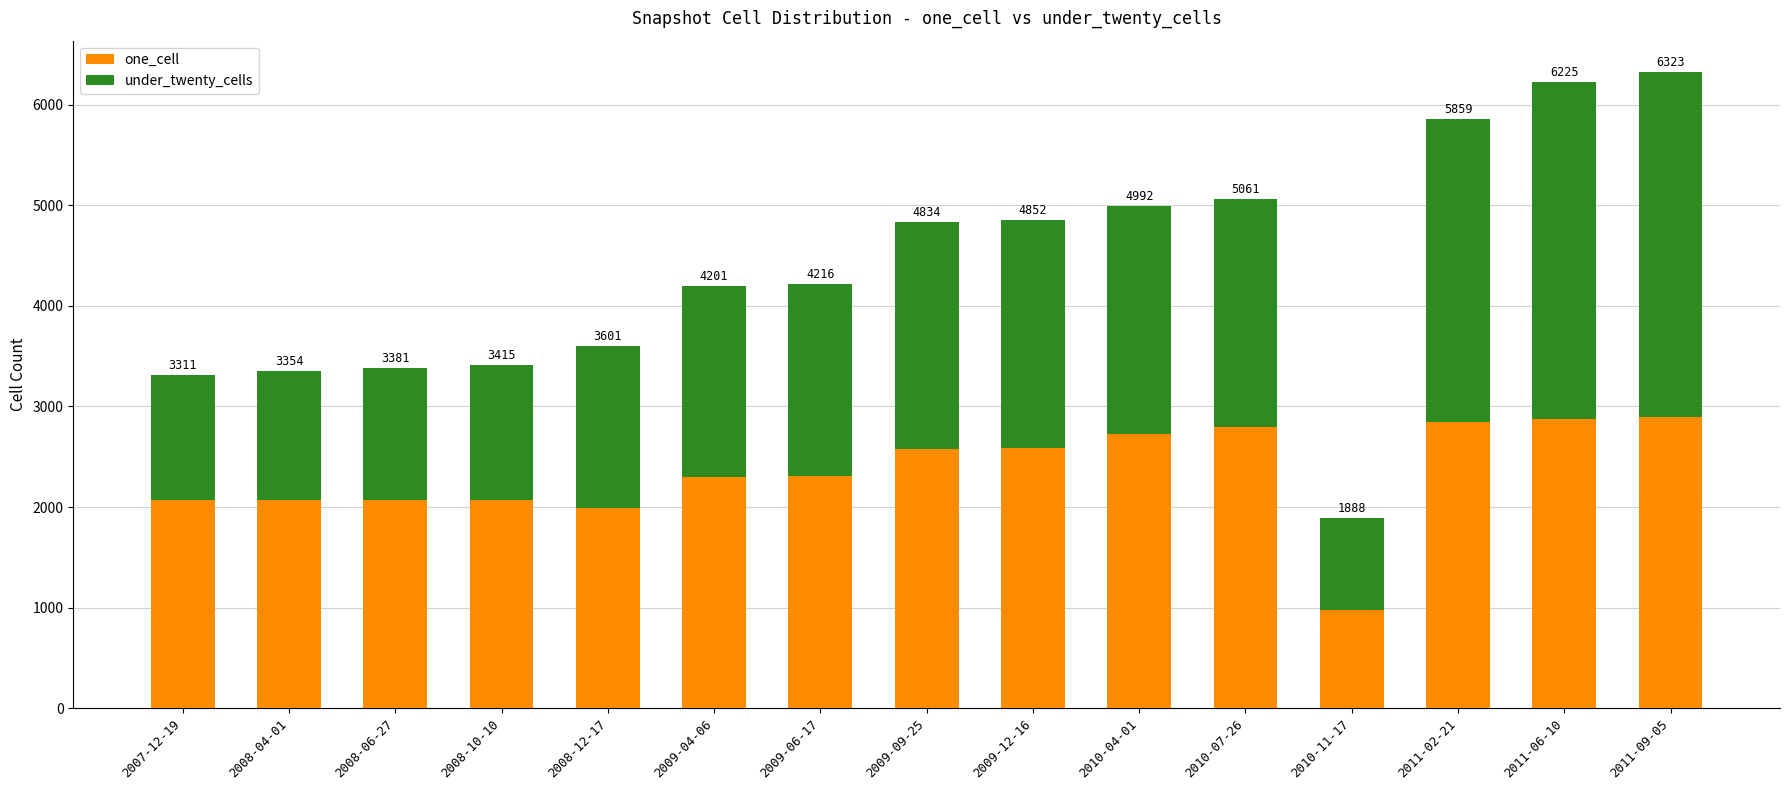

Does the chart contain stacked bars?

Yes